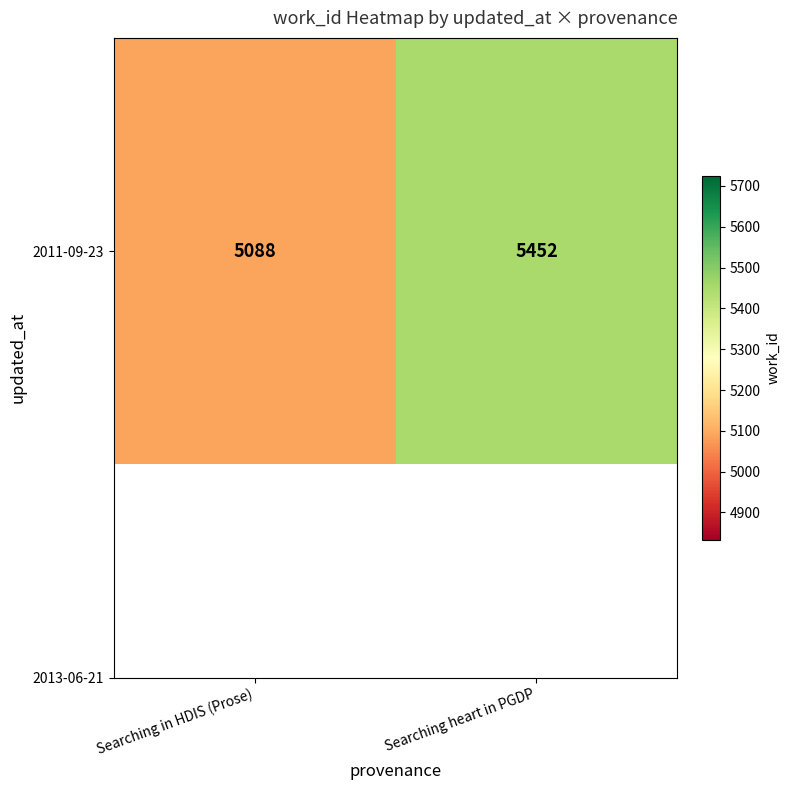

Count the values in the range 5088 to 5452.

2